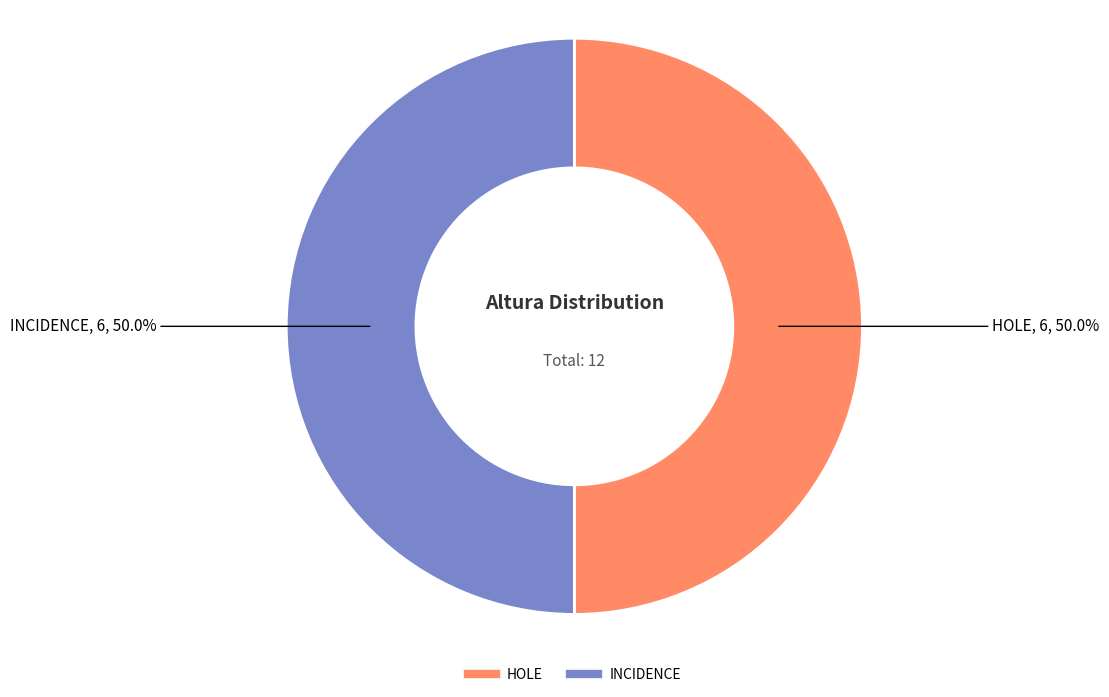

Count the number of slices in the pie.

2